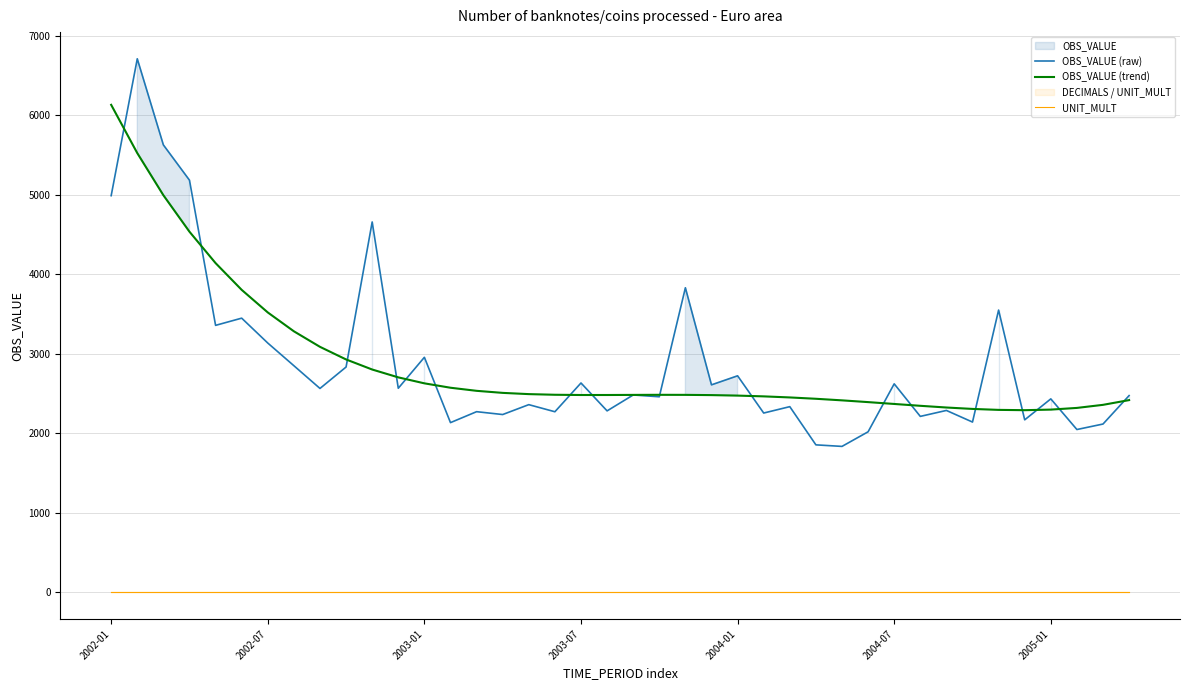

True or false: UNIT_MULT and OBS_VALUE (raw) intersect in this chart.

False